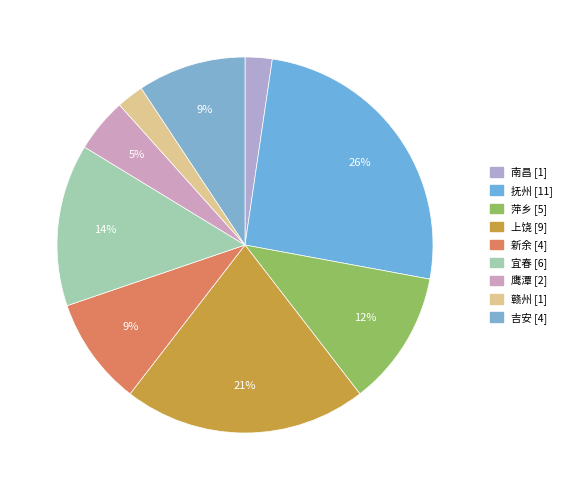

How many segments does this pie chart have?

9